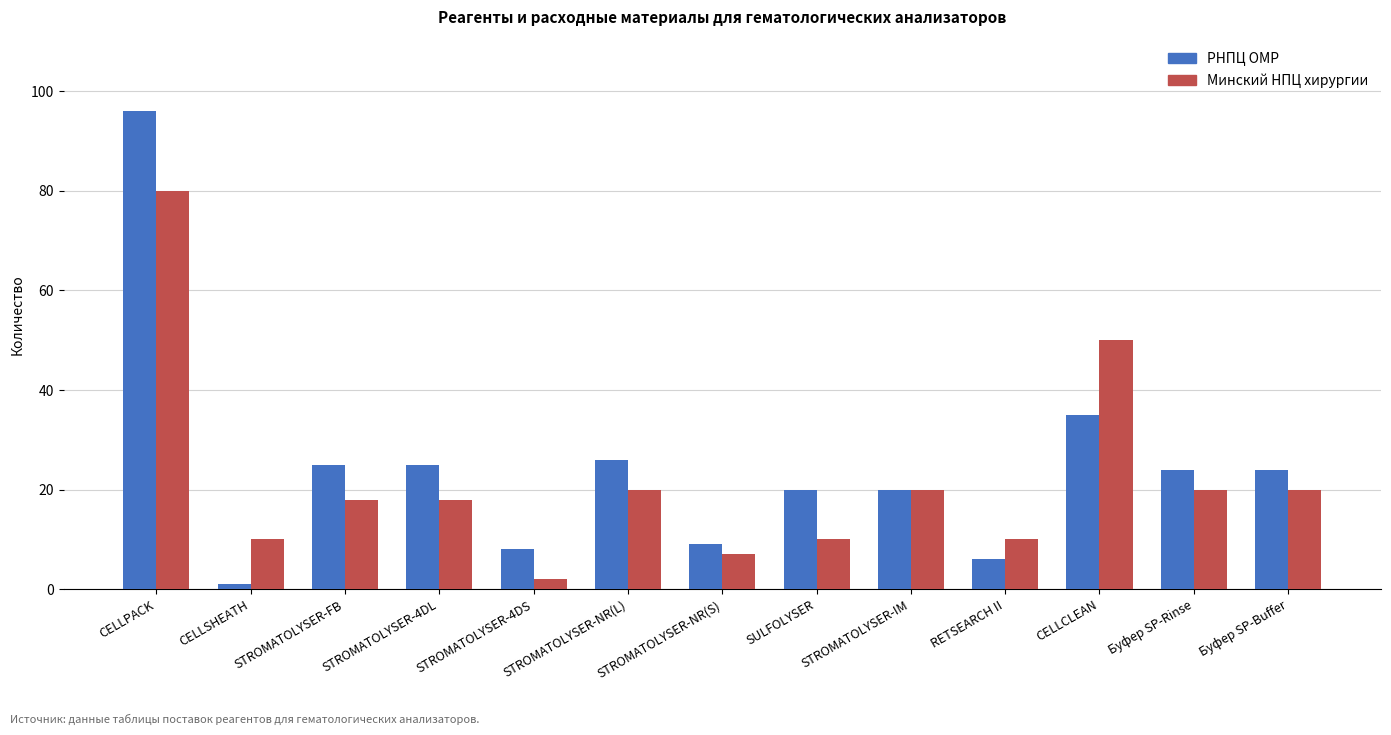

Rank the series by their maximum value, from lowest to highest.

Минский НПЦ хирургии, РНПЦ ОМР